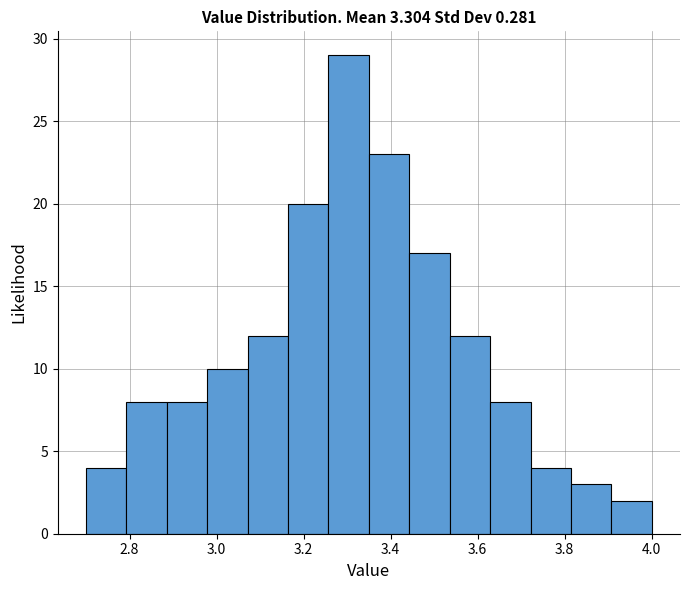

Over which range of the x-axis is the bar tallest?

3.26 to 3.36